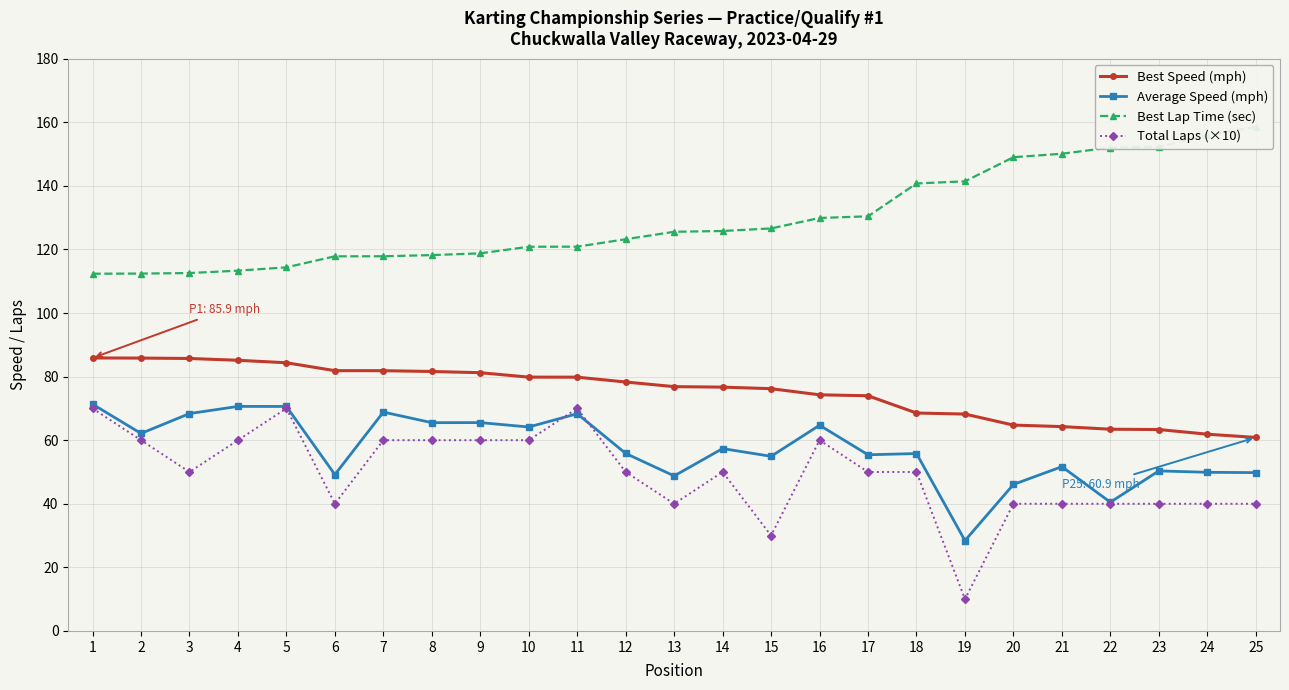

True or false: Average Speed (mph) has more than 0 interior local peaks.

True